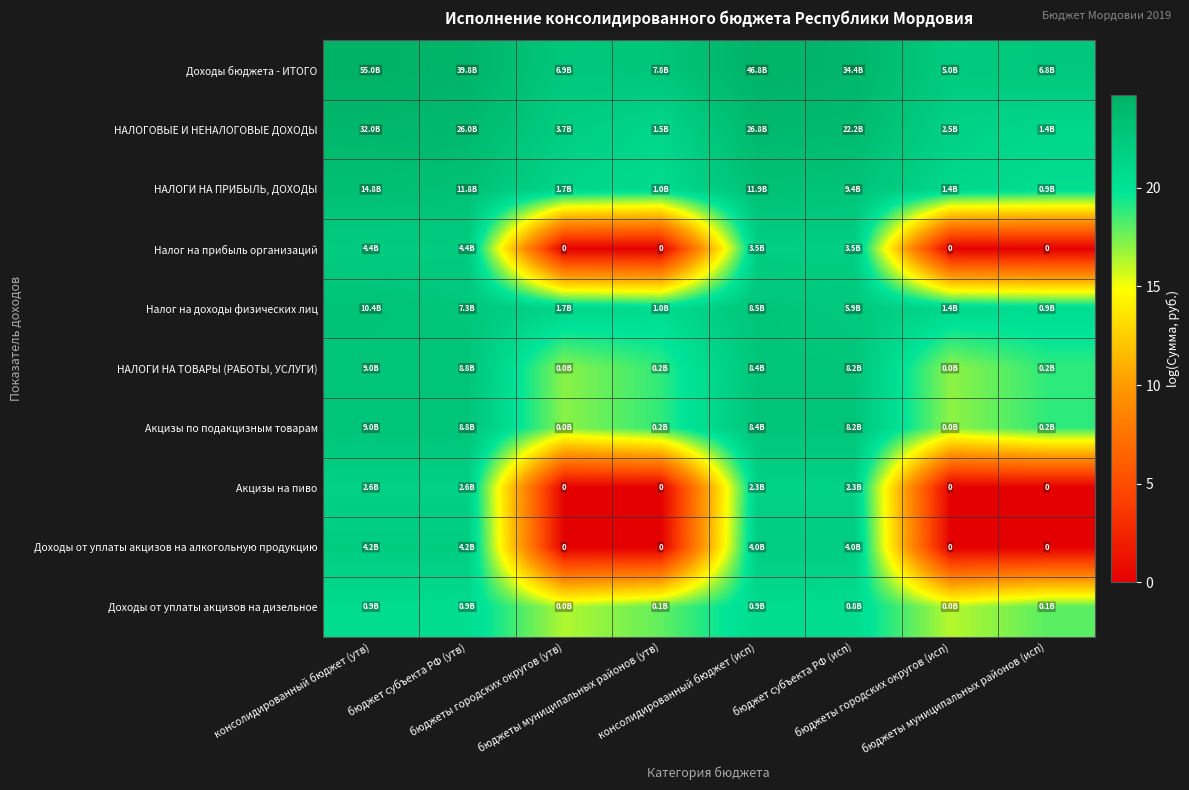

Rank the series at бюджеты муниципальных районов (исп) from highest to lowest value.

Доходы бюджета - ИТОГО, НАЛОГОВЫЕ И НЕНАЛОГОВЫЕ ДОХОДЫ, НАЛОГИ НА ПРИБЫЛЬ, ДОХОДЫ, Налог на доходы физических лиц, НАЛОГИ НА ТОВАРЫ (РАБОТЫ, УСЛУГИ), Акцизы по подакцизным товарам, Доходы от уплаты акцизов на дизельное, Налог на прибыль организаций, Акцизы на пиво, Доходы от уплаты акцизов на алкогольную продукцию